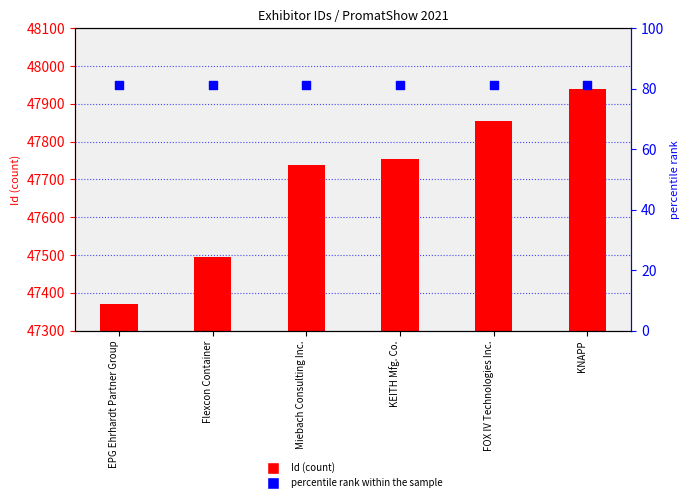

Which series has the largest total across all categories?

percentile rank within the sample